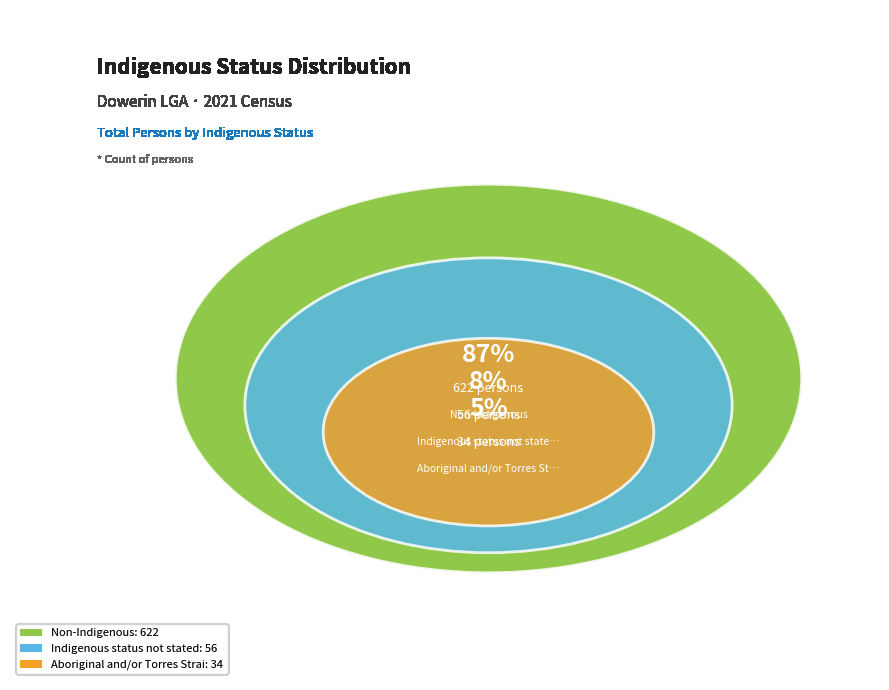

How many segments does this pie chart have?

3